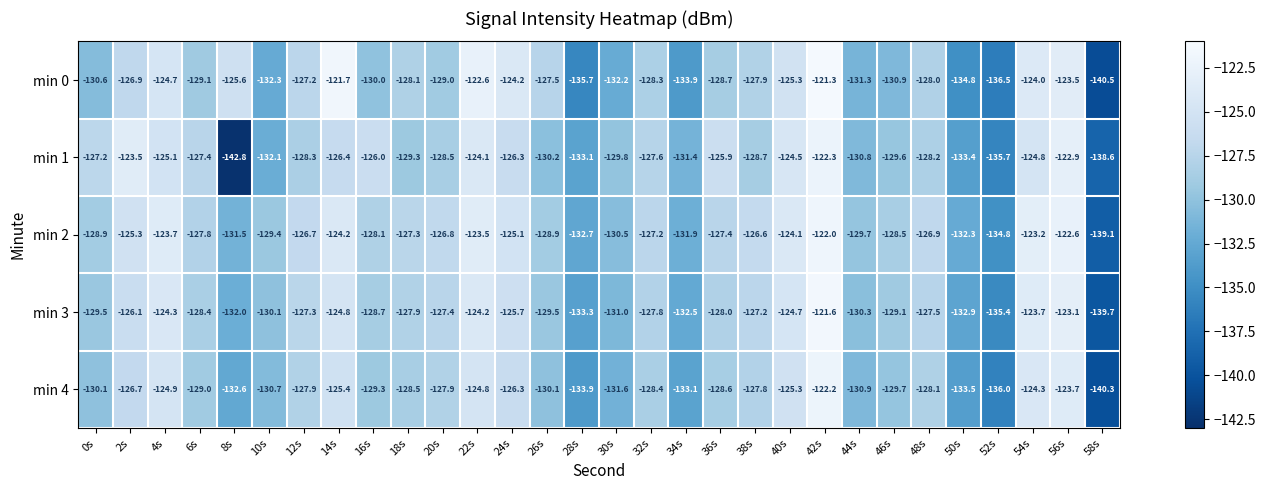

What is the minimum value for min 4?

-140.3